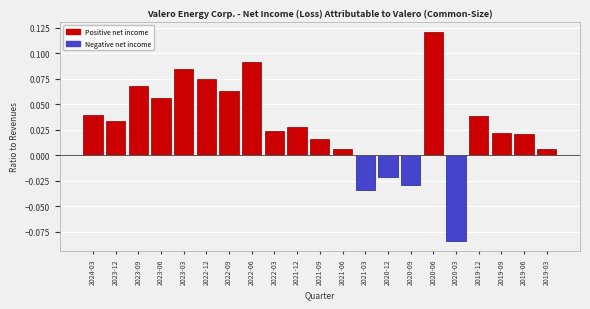

Is it true that the value at 2023-03 is 0.0?

False